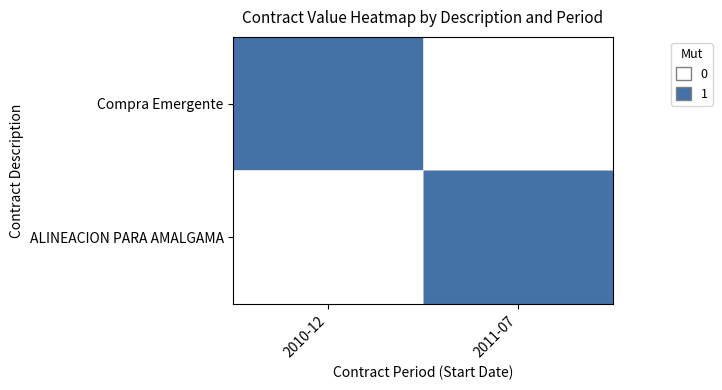

Reading left to right, transcribe all the data shown in this chart.

Compra Emergente: 2010-12=1	2011-07=0
ALINEACION PARA AMALGAMA: 2010-12=0	2011-07=1